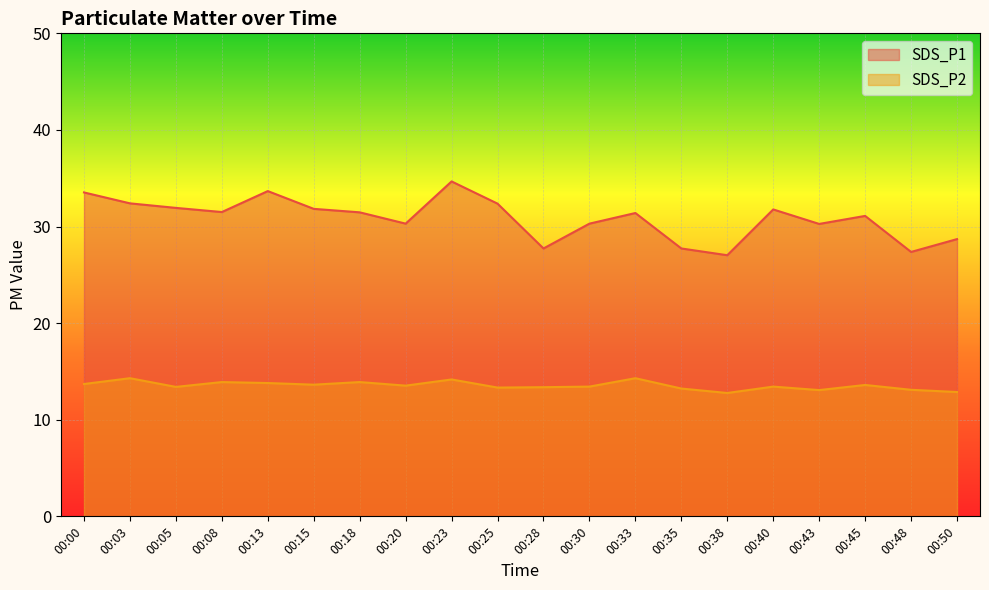

True or false: SDS_P2 has more than 2 points higher than both neighbors.

True